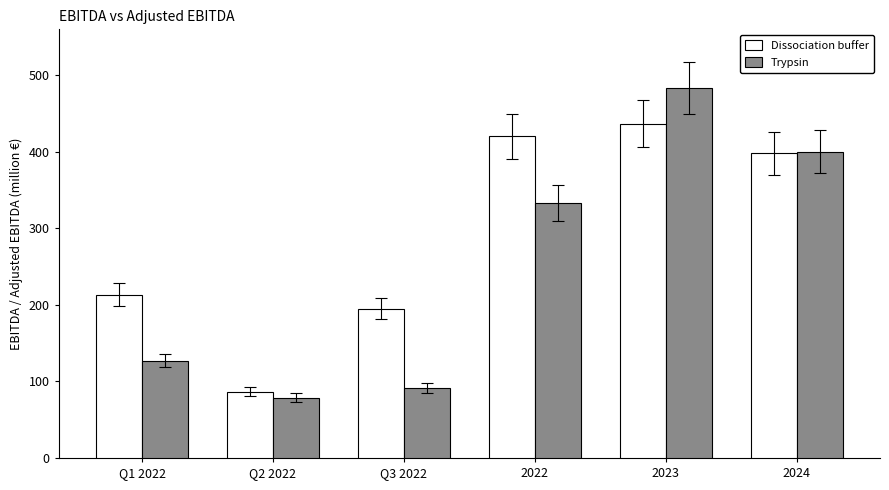

What is the sum of all Dissociation buffer values?

1750.0